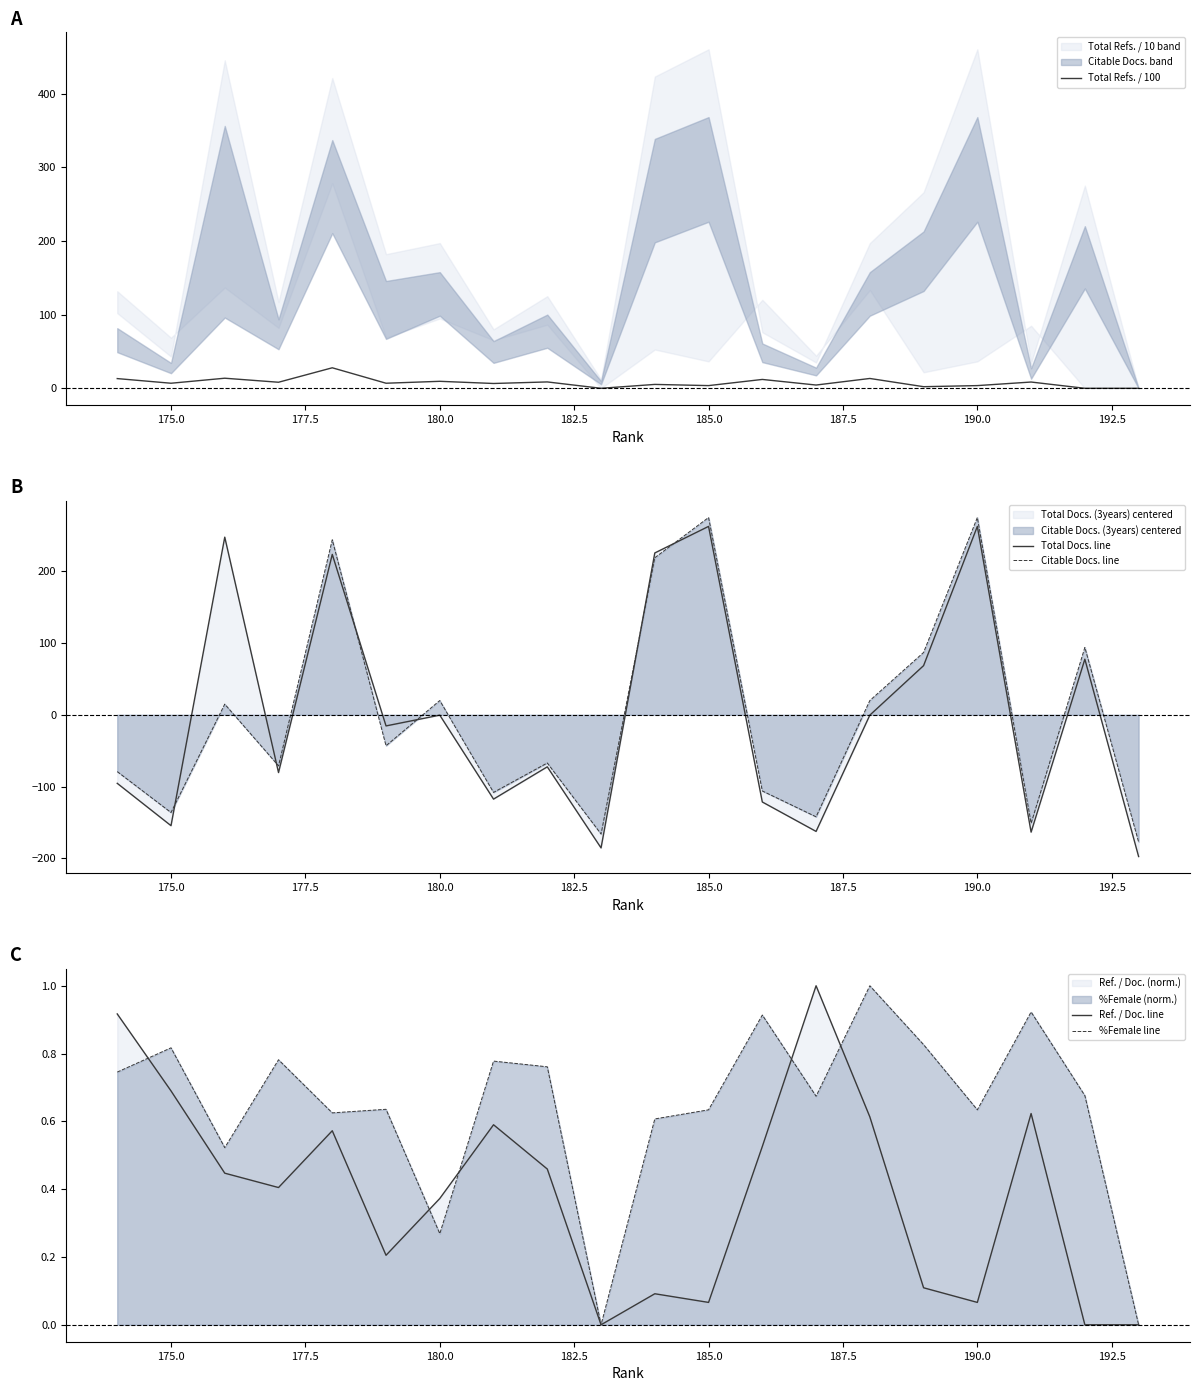

Is it true that %Female line equals 0.1 at 180.0?

False